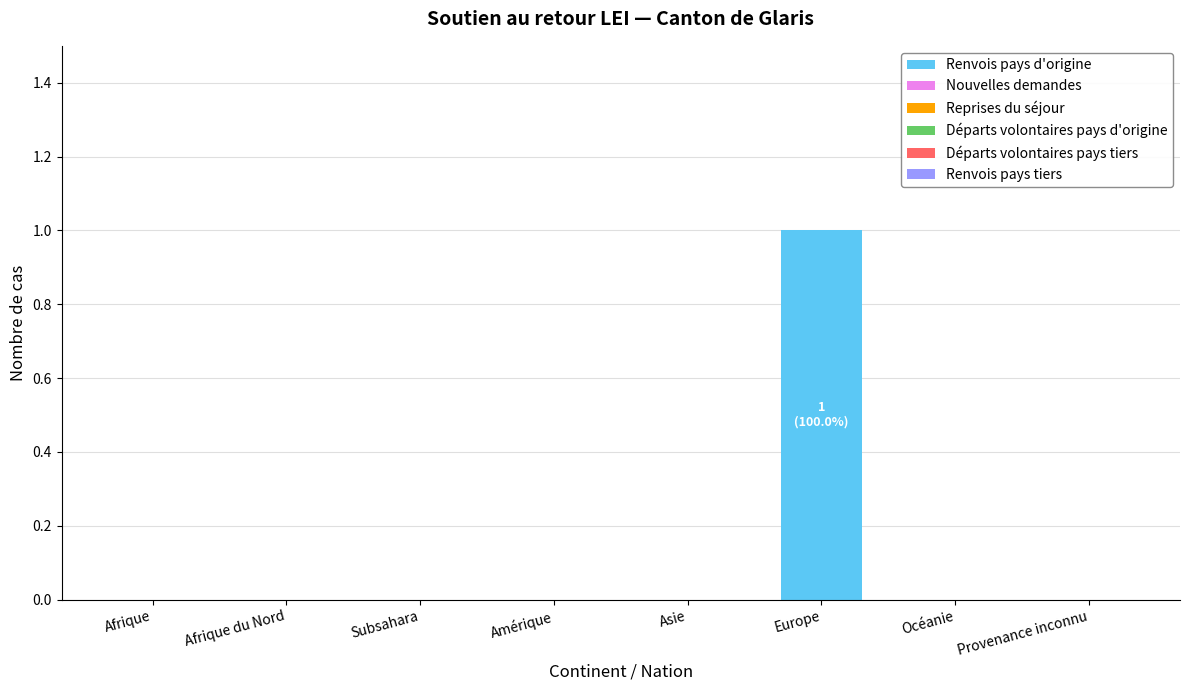

The chart shows a value of 0 at Asie. True or false?

True